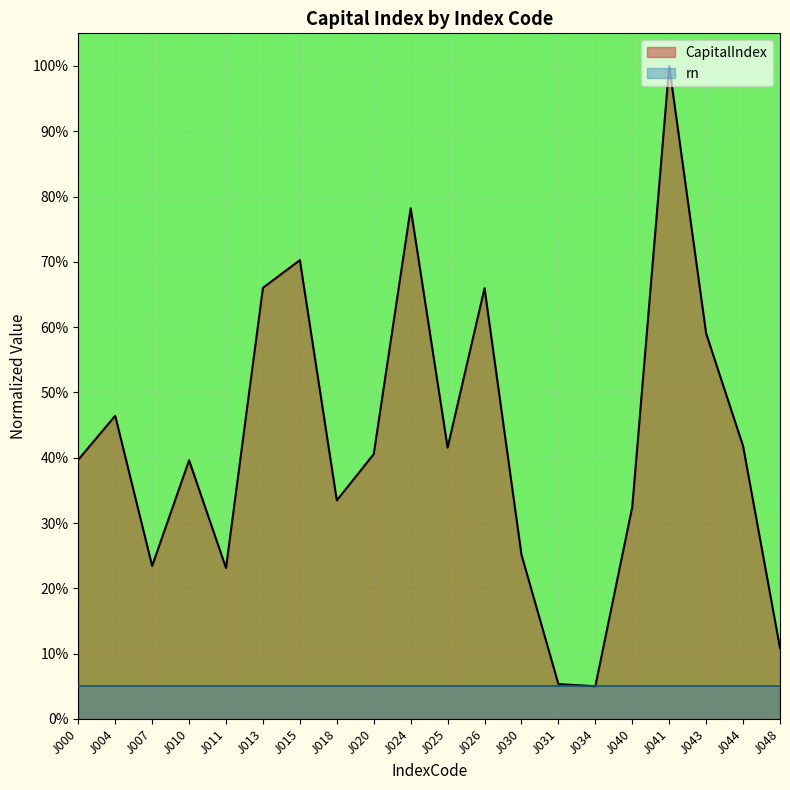

Where is the data nearest to the value 0?

J034